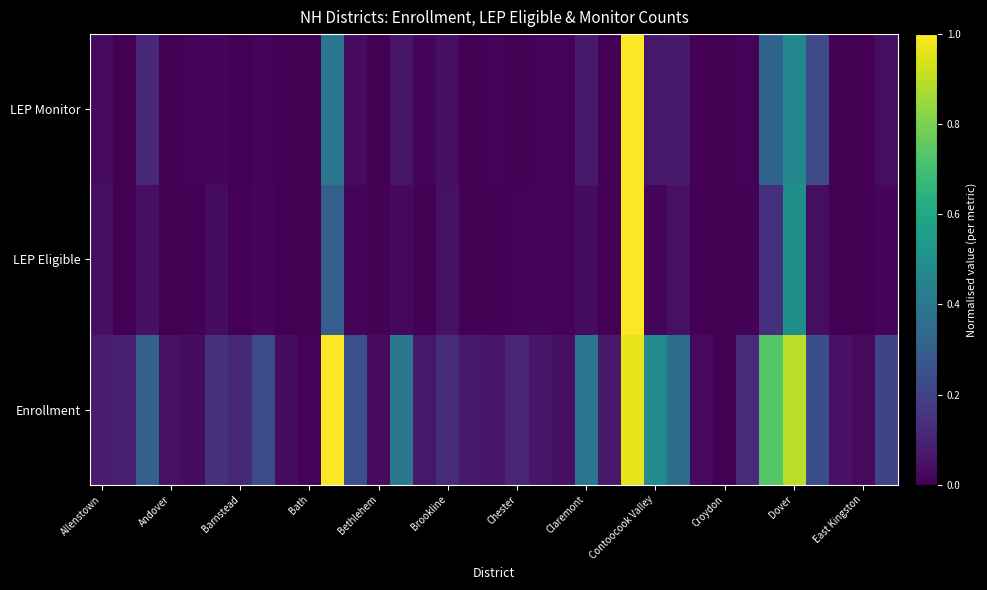

Reading left to right, transcribe all the data shown in this chart.

Enrollment: 0.1	0.1	0.3	0.0	0.0	0.1	0.1	0.2	0.0	0.0	1.0	0.2	0.0	0.4	0.1	0.1	0.1	0.1	0.1	0.1	0.0	0.4	0.1	1.0	0.5	0.4	0.0	0.0	0.1	0.7	0.9	0.2	0.1	0.0	0.2
LEP Eligible: 0.0	0.0	0.0	0.0	0.0	0.0	0.0	0.0	0.0	0.0	0.3	0.0	0.0	0.0	0.0	0.0	0.0	0.0	0.0	0.0	0.0	0.0	0.0	1.0	0.0	0.0	0.0	0.0	0.0	0.1	0.5	0.0	0.0	0.0	0.0
LEP Monitor: 0.0	0.0	0.1	0.0	0.0	0.0	0.0	0.0	0.0	0.0	0.4	0.0	0.0	0.1	0.0	0.0	0.0	0.0	0.0	0.0	0.0	0.1	0.0	1.0	0.1	0.1	0.0	0.0	0.0	0.3	0.5	0.2	0.0	0.0	0.0